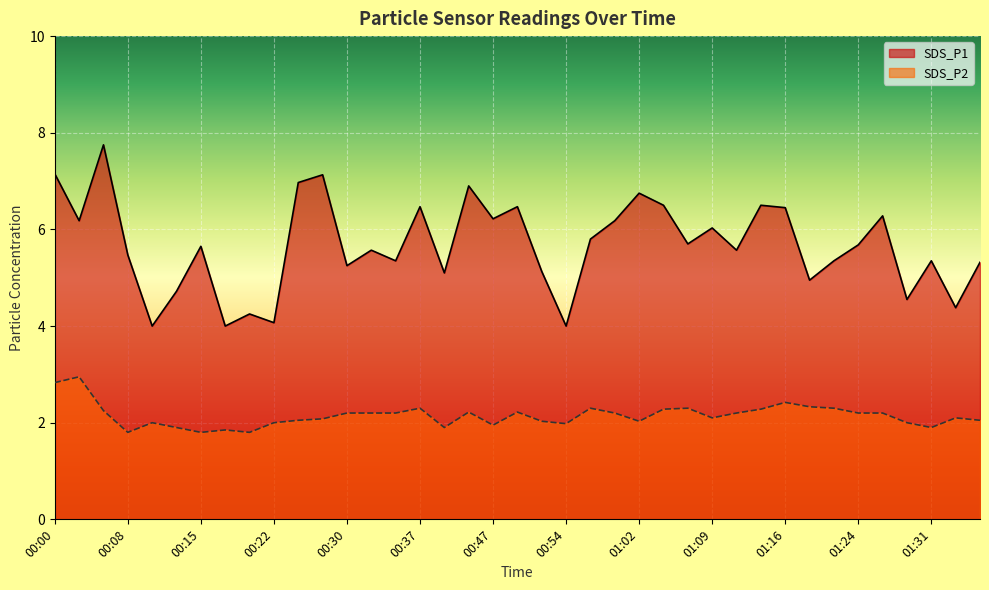

What is the spread (max minus min) of values at 00:25?

4.9